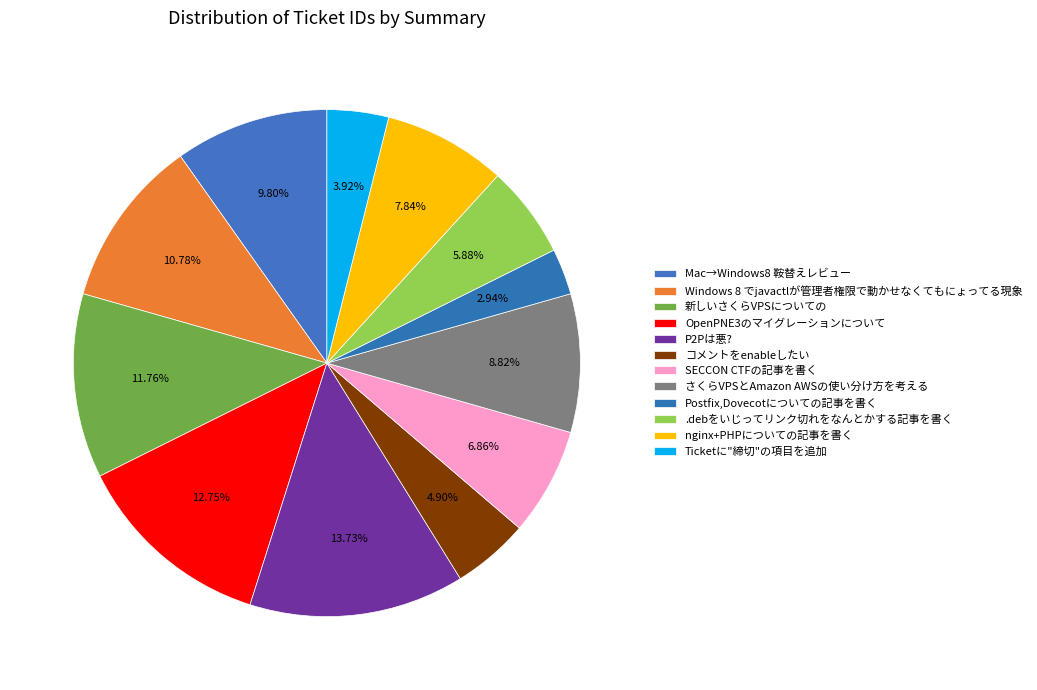

Is it true that Postfix,Dovecotについての記事を書く is 3% of the pie?

True